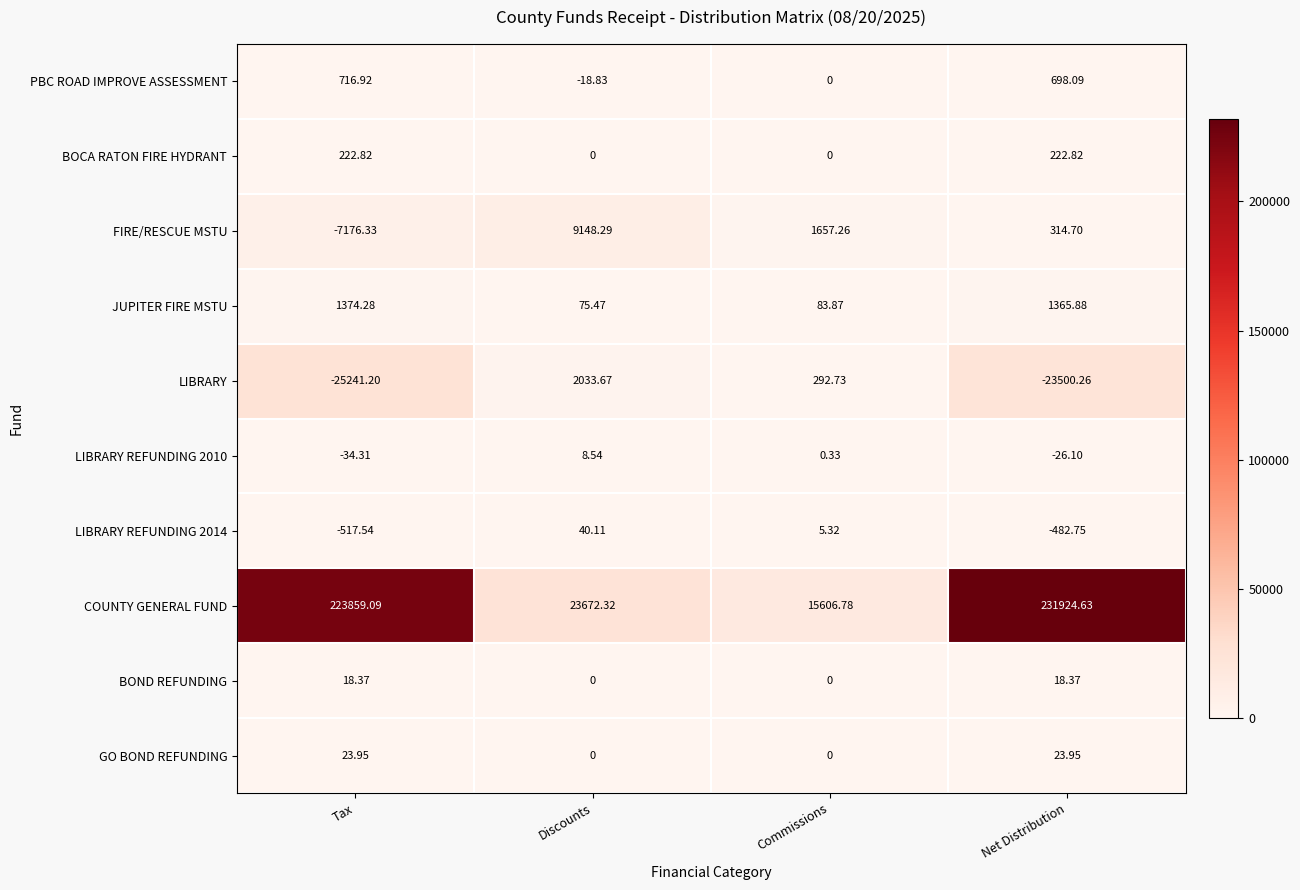

Which series has the widest spread of values?

COUNTY GENERAL FUND